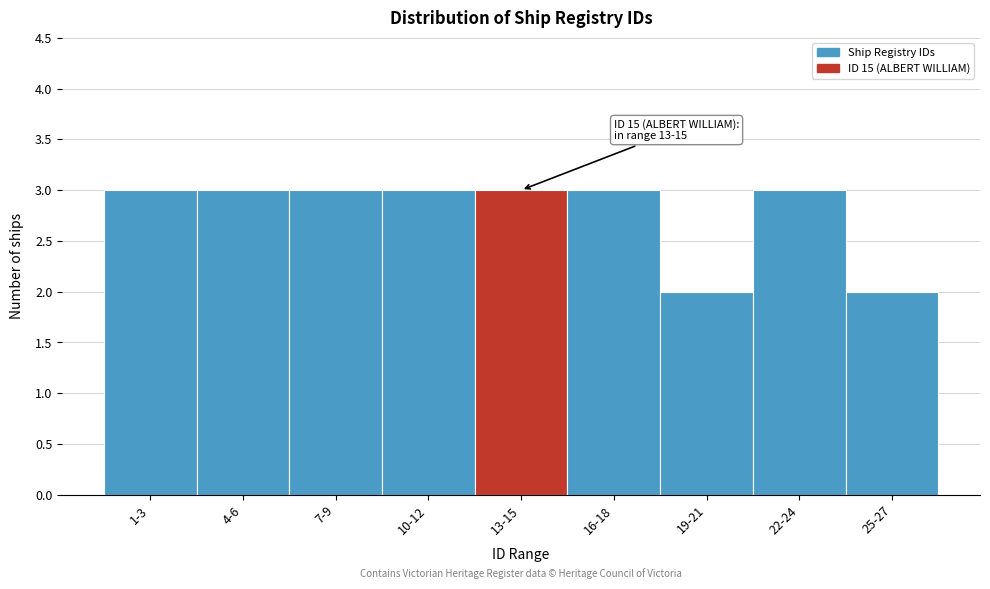

Reading right to left, list all the values displayed in this chart.

2	3	2	3	3	3	3	3	3